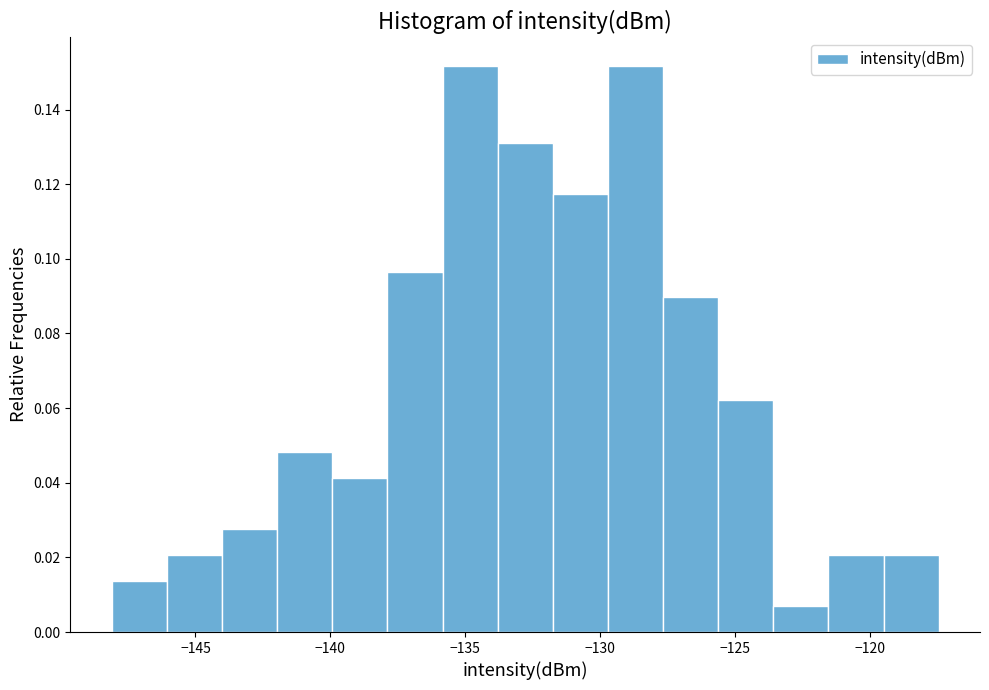

What is the height of the bar covering -119.5 to -117.5 on the x-axis? Neither the bar edges nor the heights are printed on the chart, so give them approximately, as read against the axes.

0.020